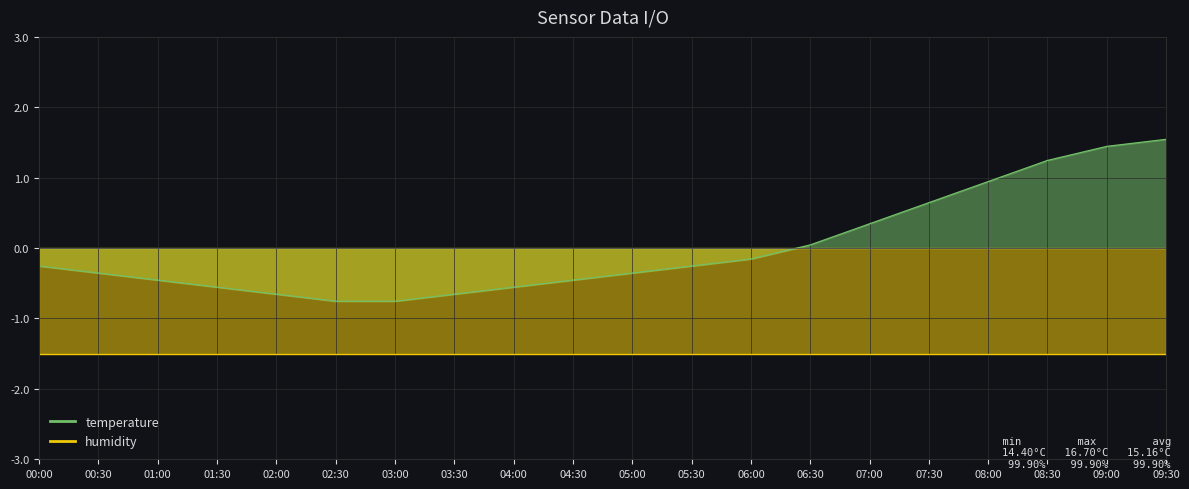

What is the label of the 19th point from the left?

09:00